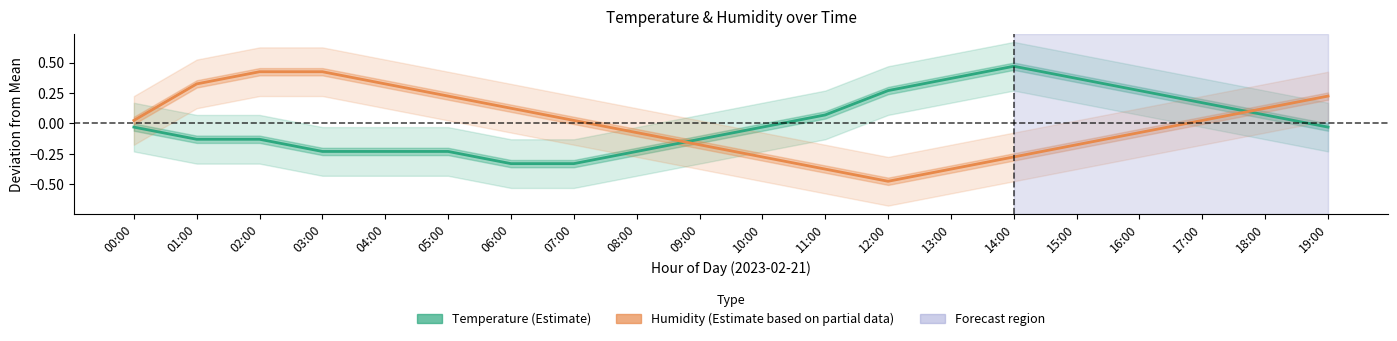

What is the minimum value shown in the chart?

-0.5